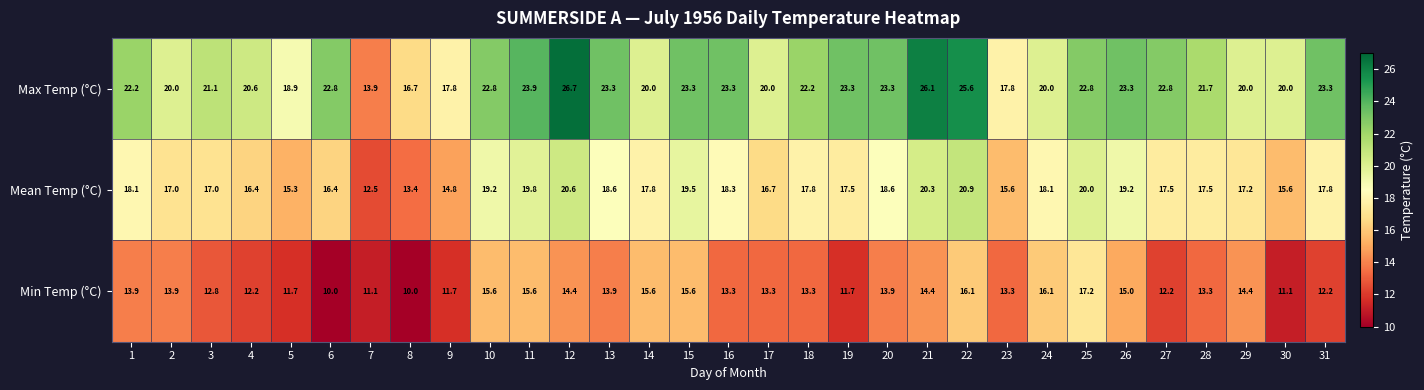

What is the approximate value of Min Temp (°C) at 12?

14.4